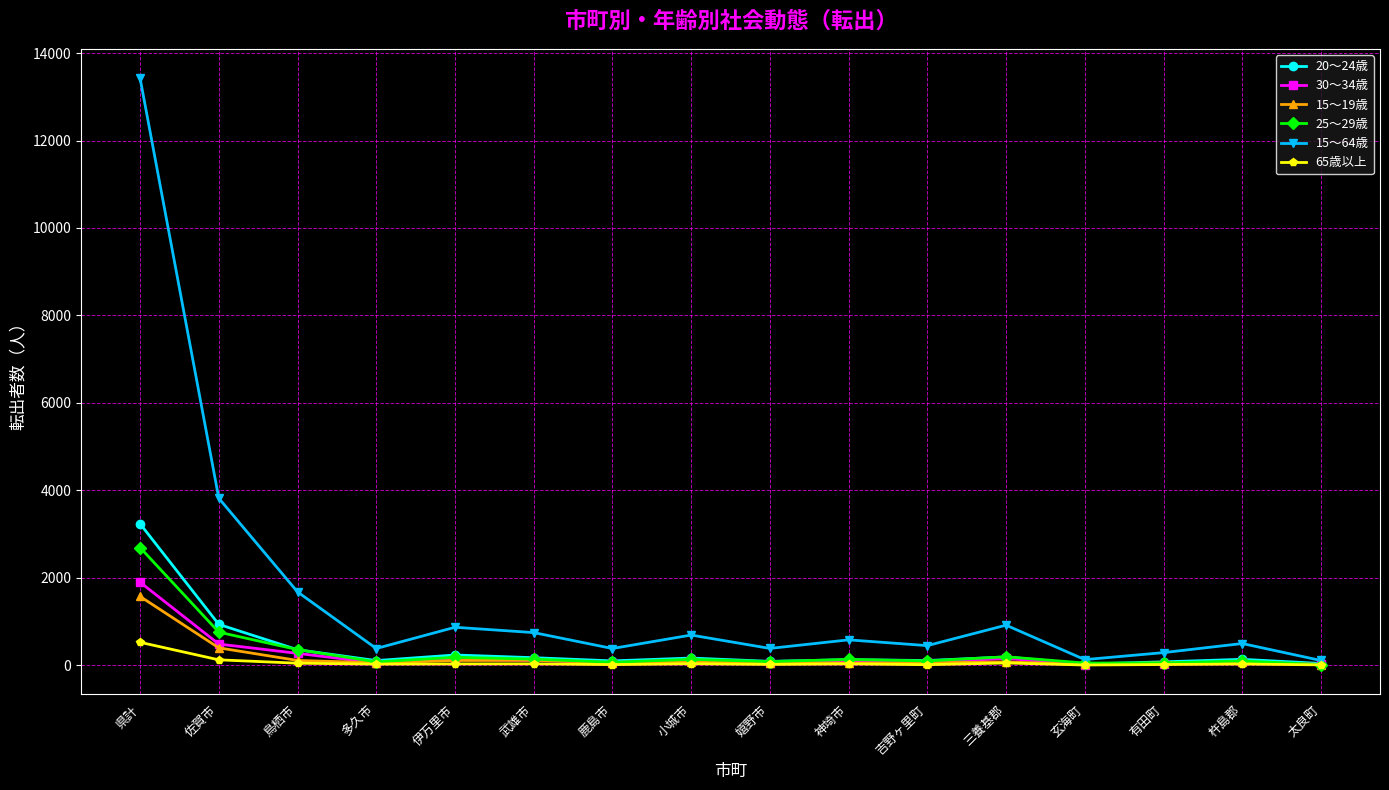

Is it true that 15～19歳 equals 53 at 吉野ヶ里町?

True